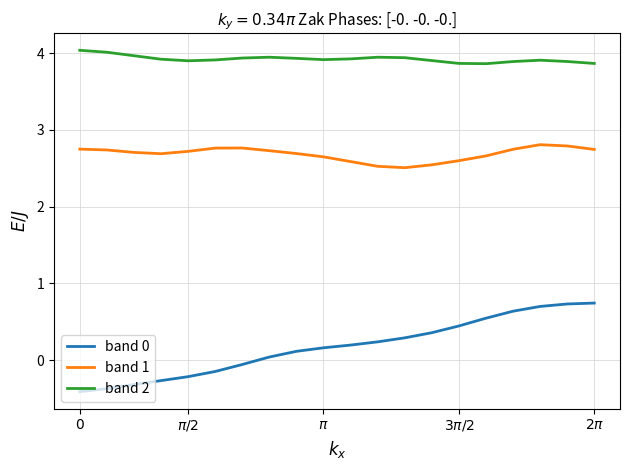

True or false: band 0 and band 2 intersect in this chart.

False